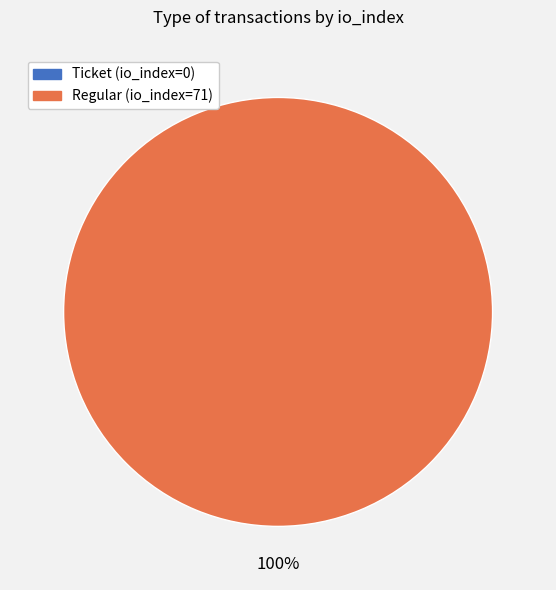

Does Ticket (io_index=0) account for over 50% of the chart?

No